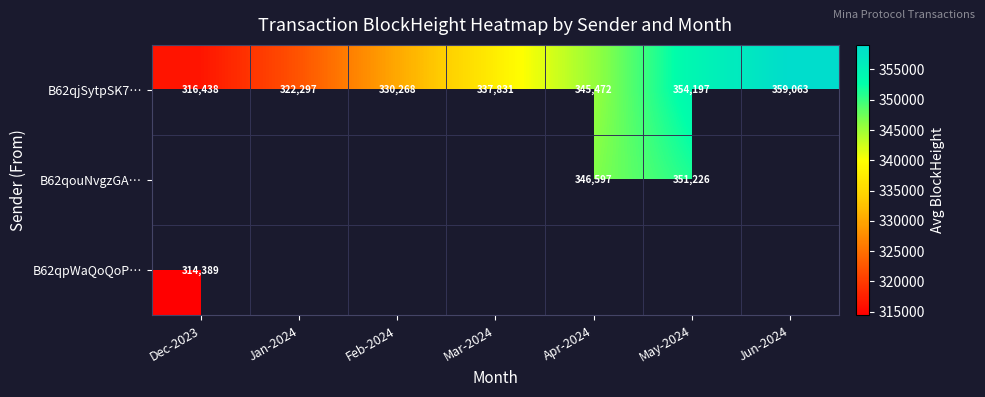

How many series are shown in this chart?

3